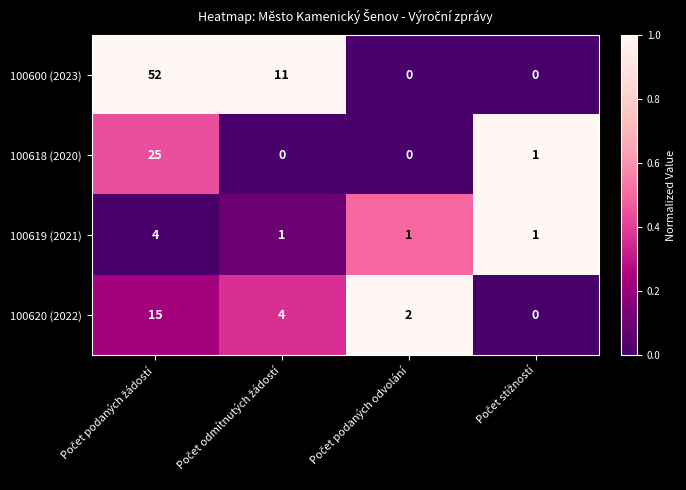

At how many categories does at least one series exceed 0?

4